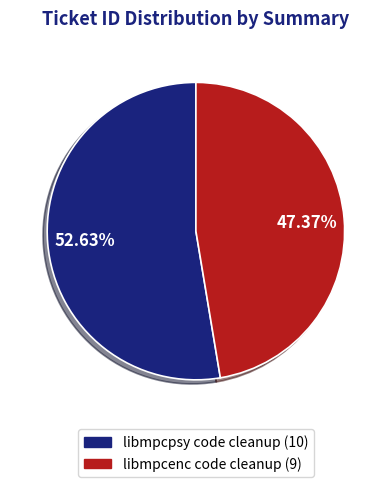

Which category accounts for the majority?

libmpcpsy code cleanup